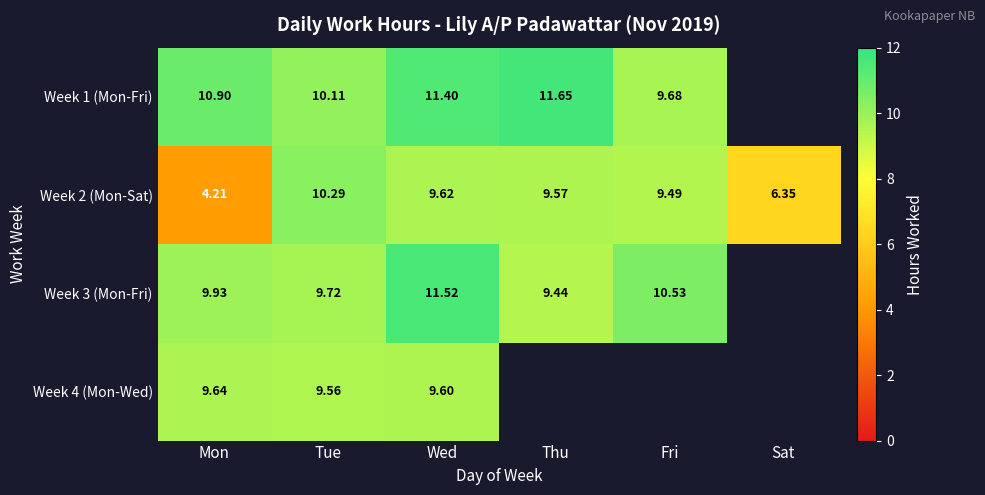

The Week 2 (Mon-Sat) series shows 10.3 at Tue. True or false?

True